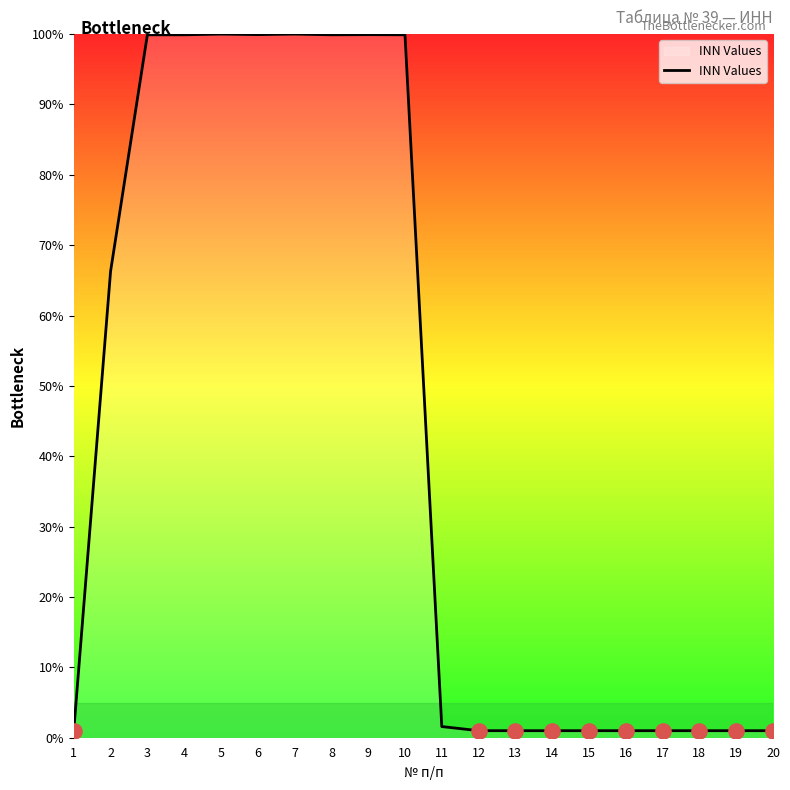

Which has a higher value, 2 or 15?

2